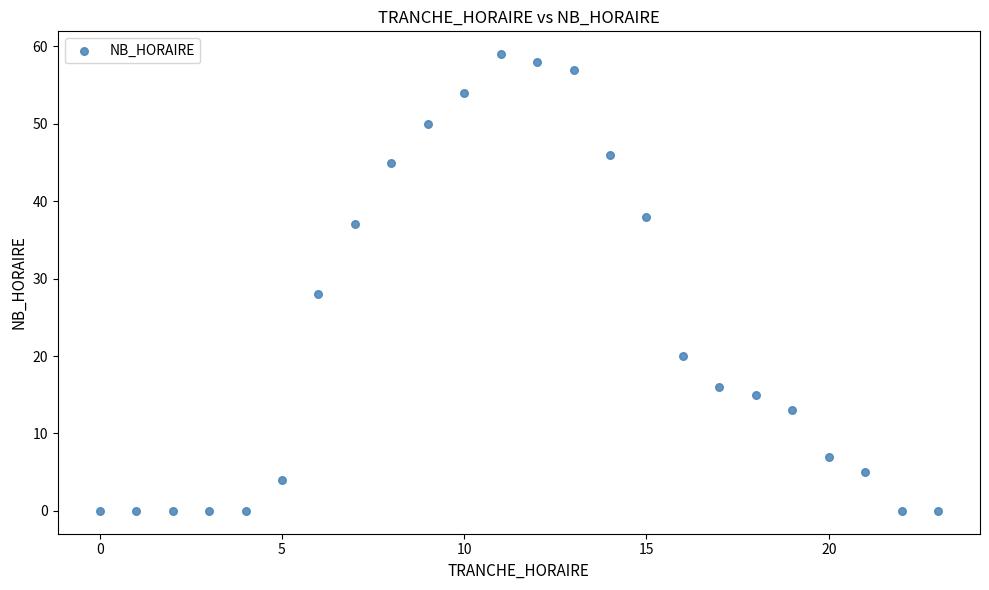

What Y value in the scatter plot is closest to 29?

28